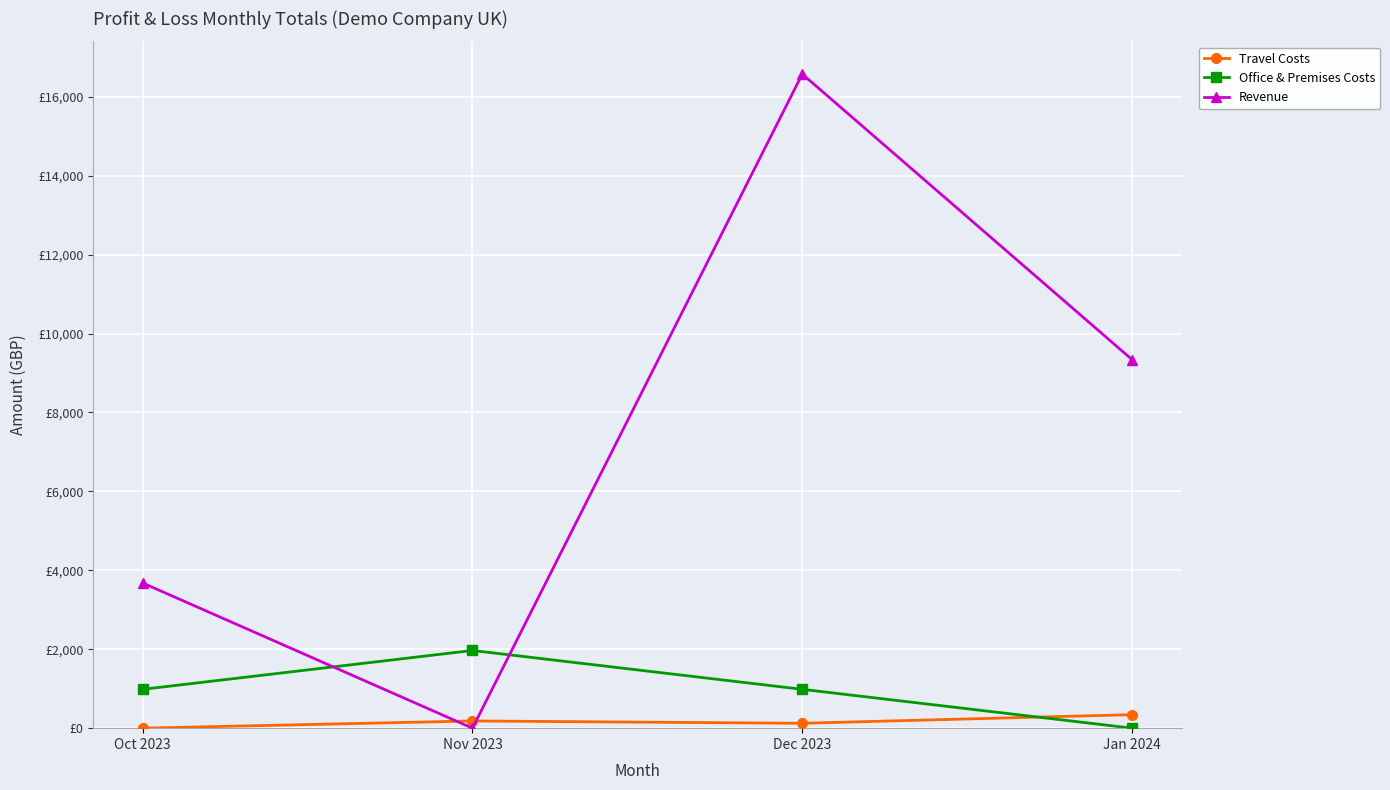

What is the difference between the Office & Premises Costs values at Dec 2023 and Nov 2023?

984.4